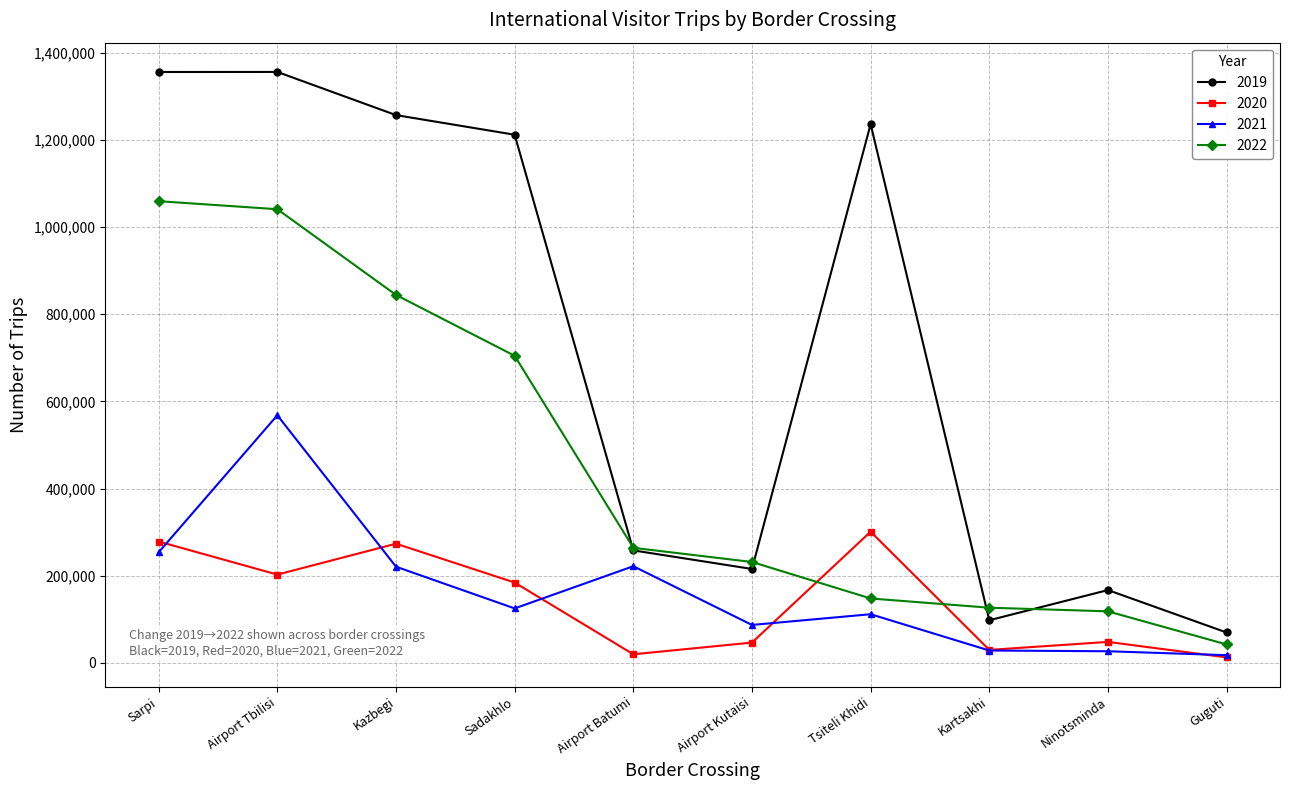

What is the total value across all series at Airport Tbilisi?

3167136